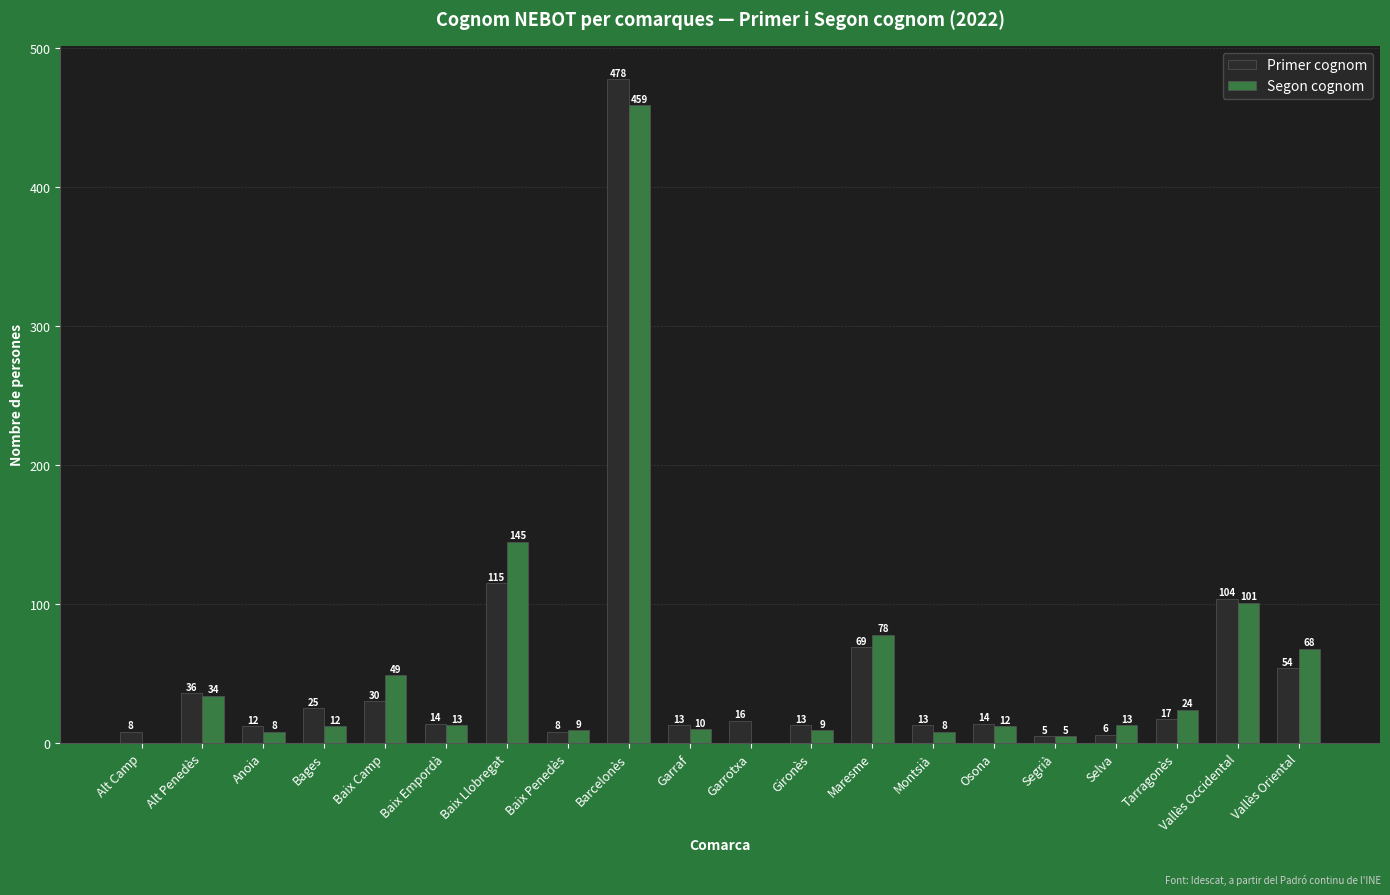

What is the maximum value for Primer cognom?

478